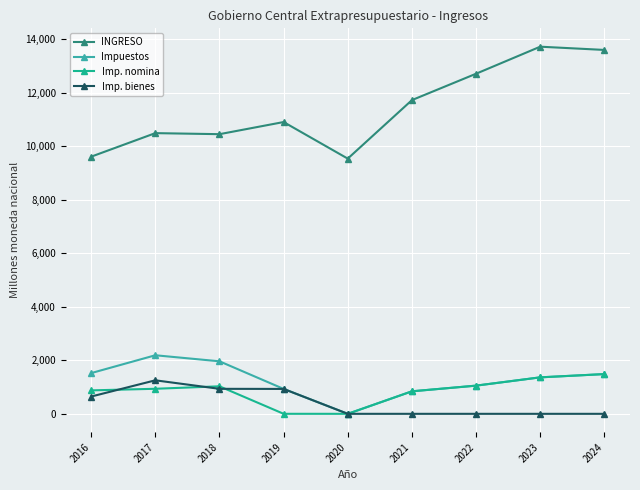

How many values in the Impuestos series exceed 1362?

5